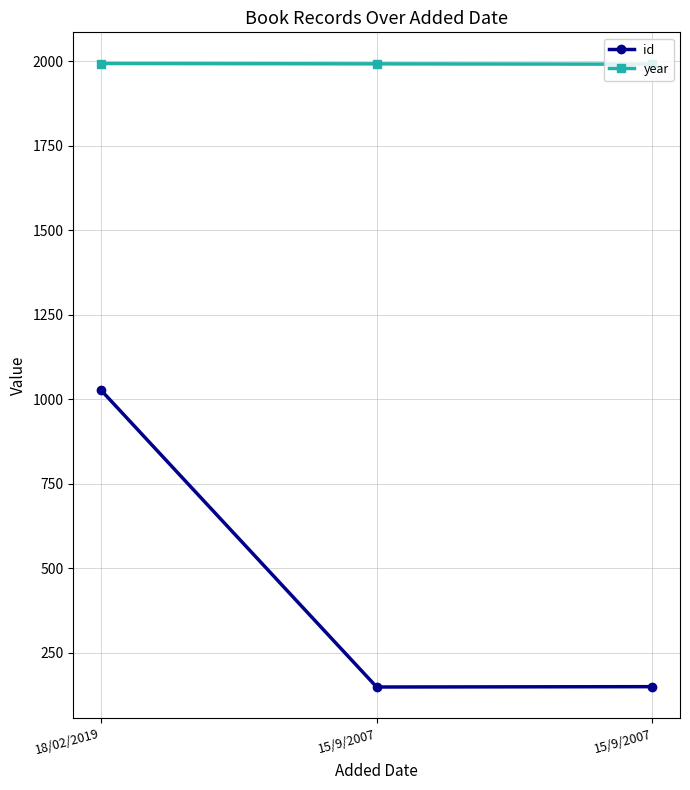

What is the difference between the highest and lowest values at 18/02/2019?

966